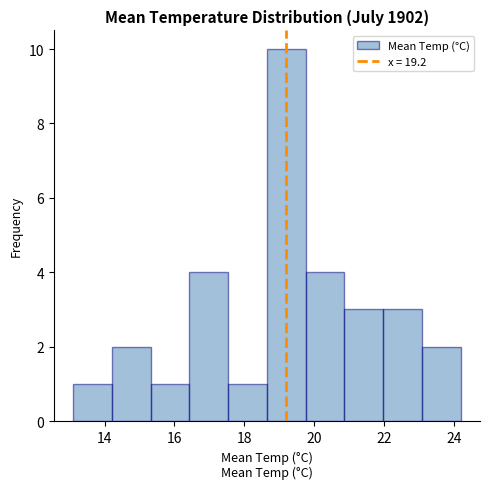

Reading left to right, list every bar in this chart as the range it spans on the x-axis followed by its height. Neither the bar edges nor the heights are printed on the chart, so give them approximately, as read against the axes.

13.2 to 14.2: 1
14.2 to 15.4: 2
15.4 to 16.4: 1
16.4 to 17.6: 4
17.6 to 18.6: 1
18.6 to 19.8: 10
19.8 to 20.8: 4
20.8 to 22.0: 3
22.0 to 23.0: 3
23.0 to 24.2: 2